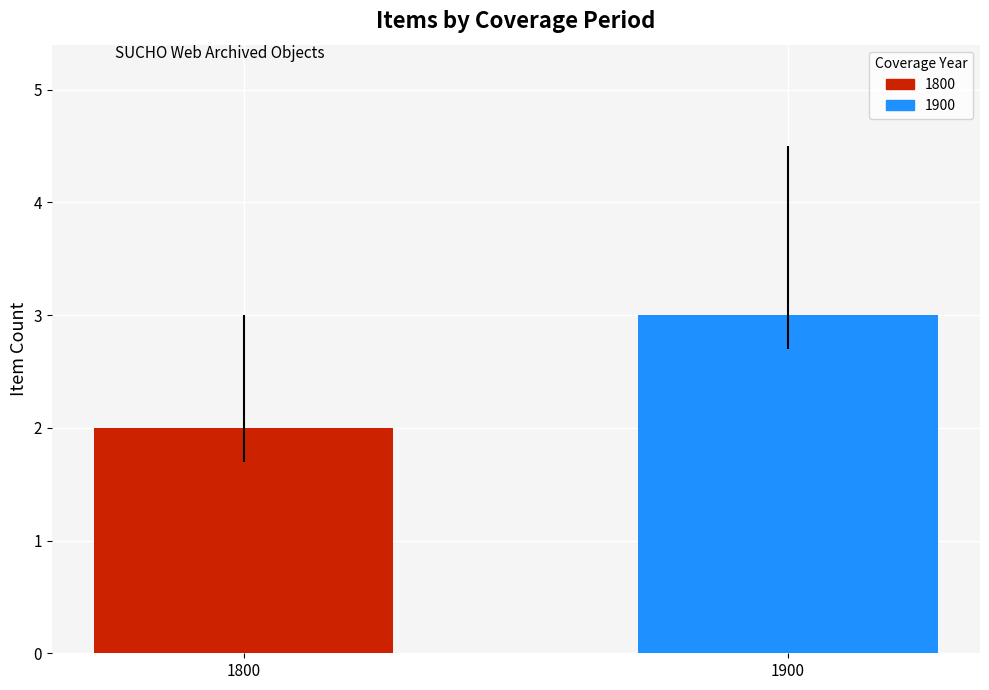

What is the difference between the values at 1800 and 1900?

1